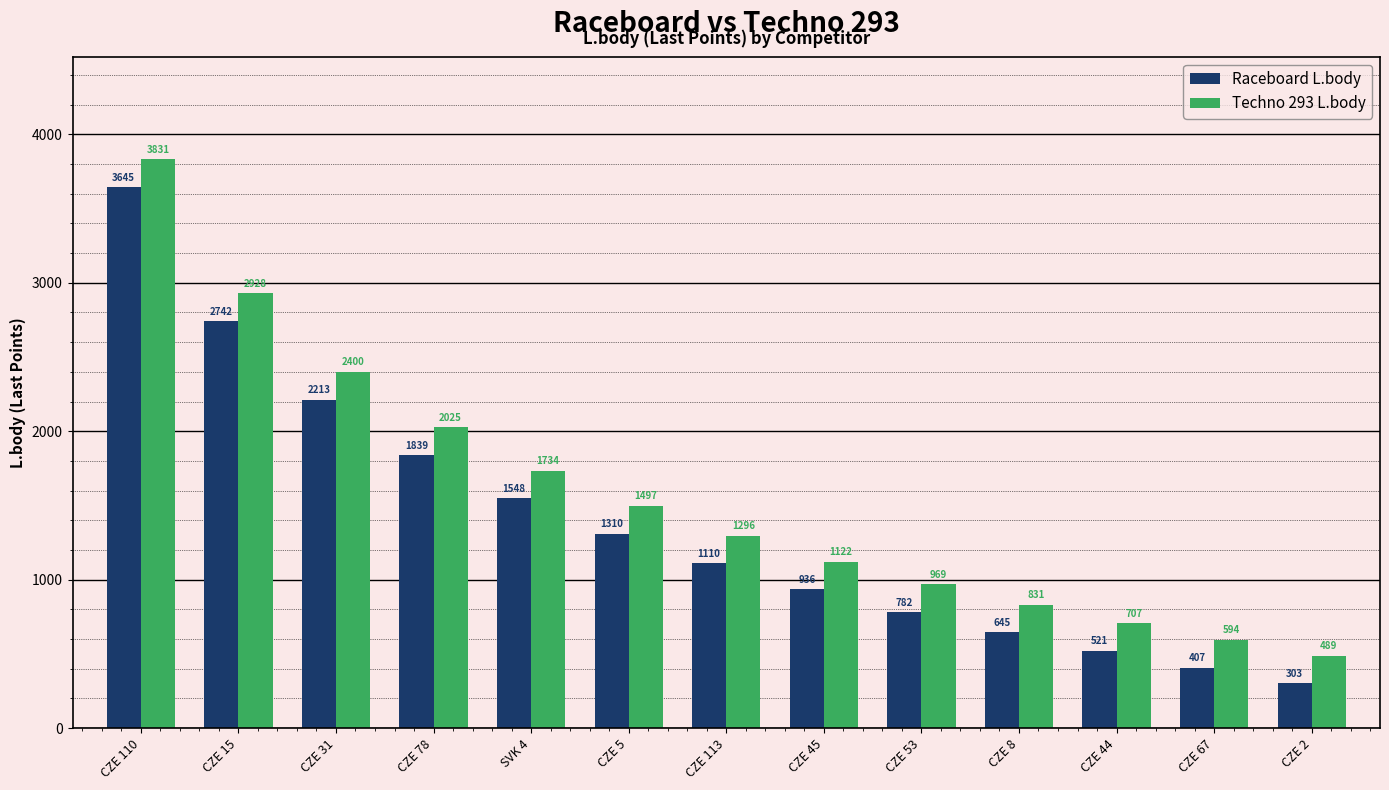

What is the difference between the maximum and second lowest values in the Raceboard L.body series?

3238